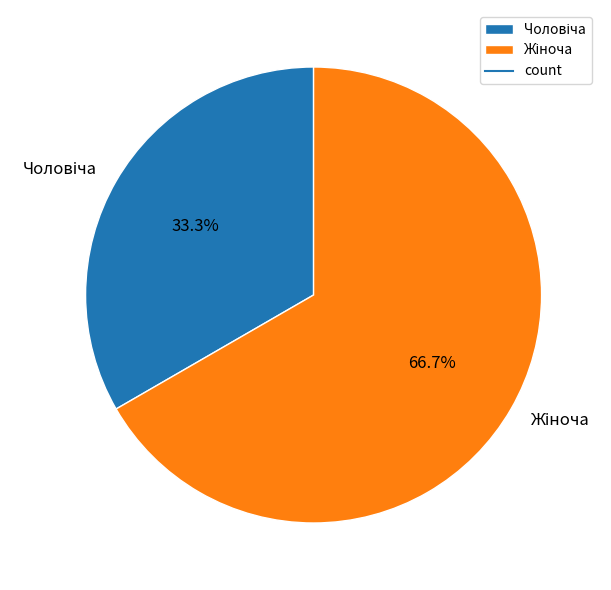

Is there any slice that represents more than half of the pie?

Yes